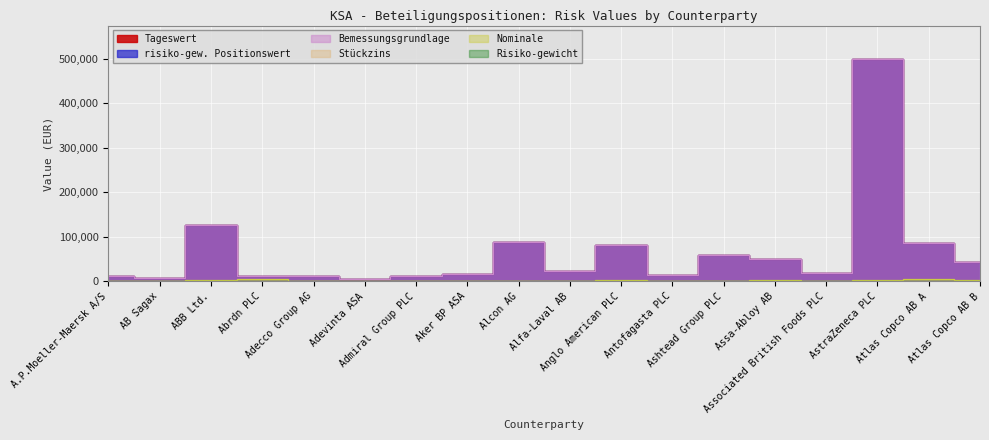

True or false: Bemessungsgrundlage and Tageswert cross at least once.

False